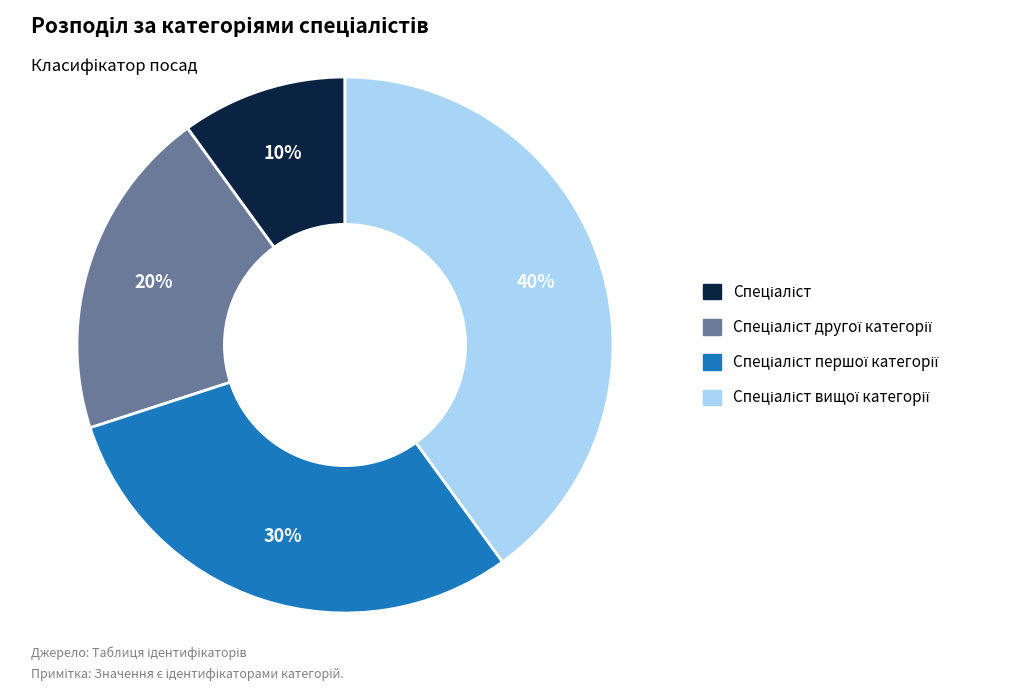

Is there a majority slice in this chart?

No